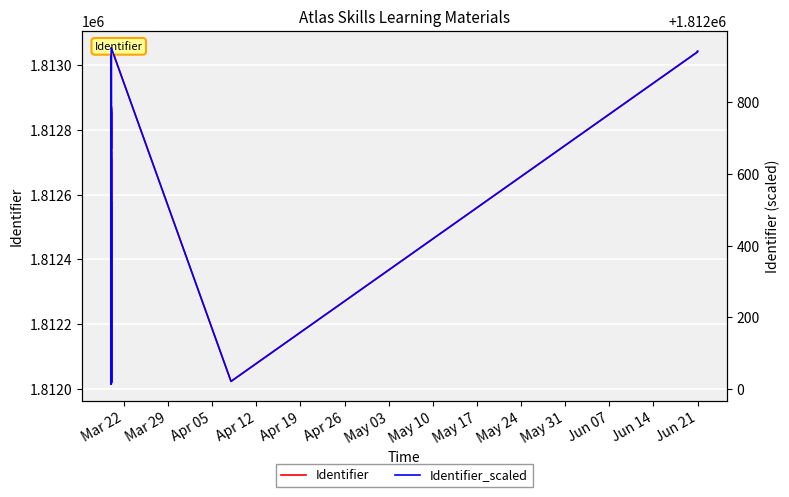

List the series in order of their peak value, lowest first.

Identifier_scaled, Identifier